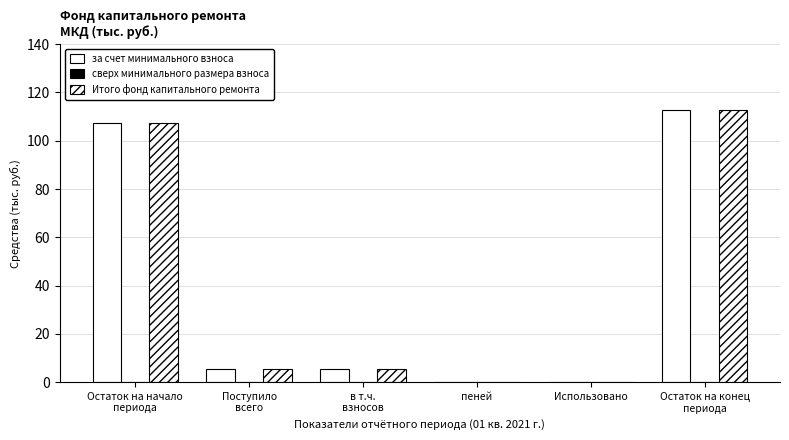

How many distinct data groups are displayed?

2